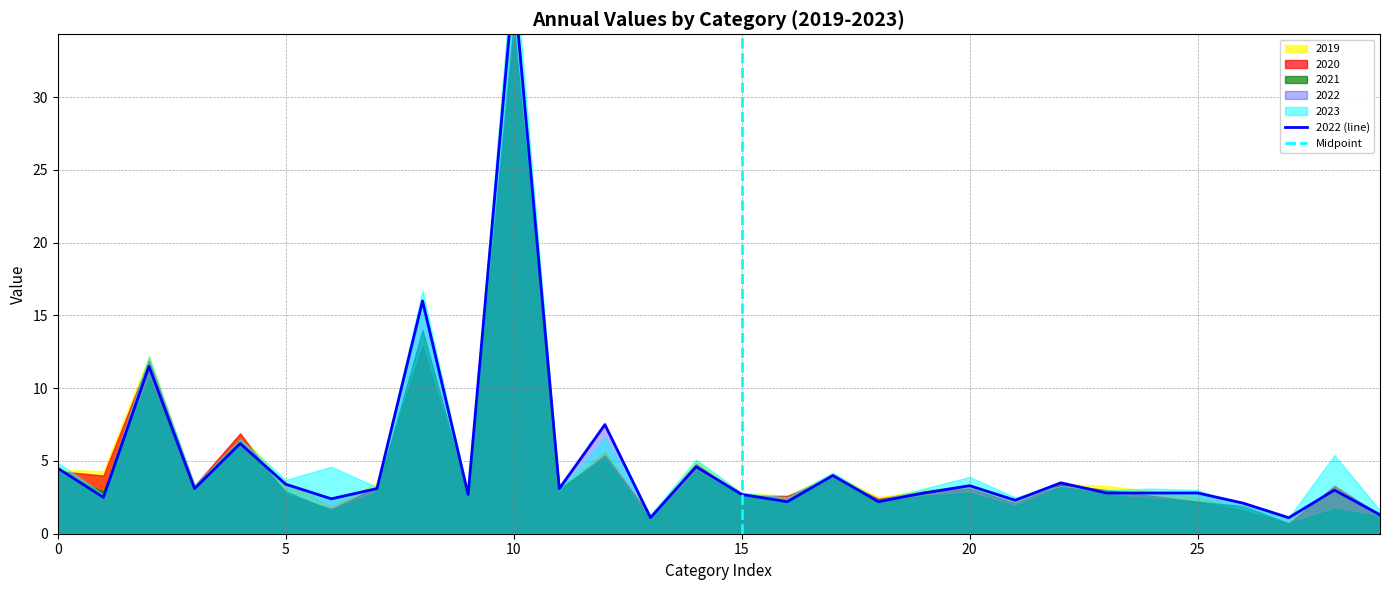

What is the total value across all series at 17?

20.0